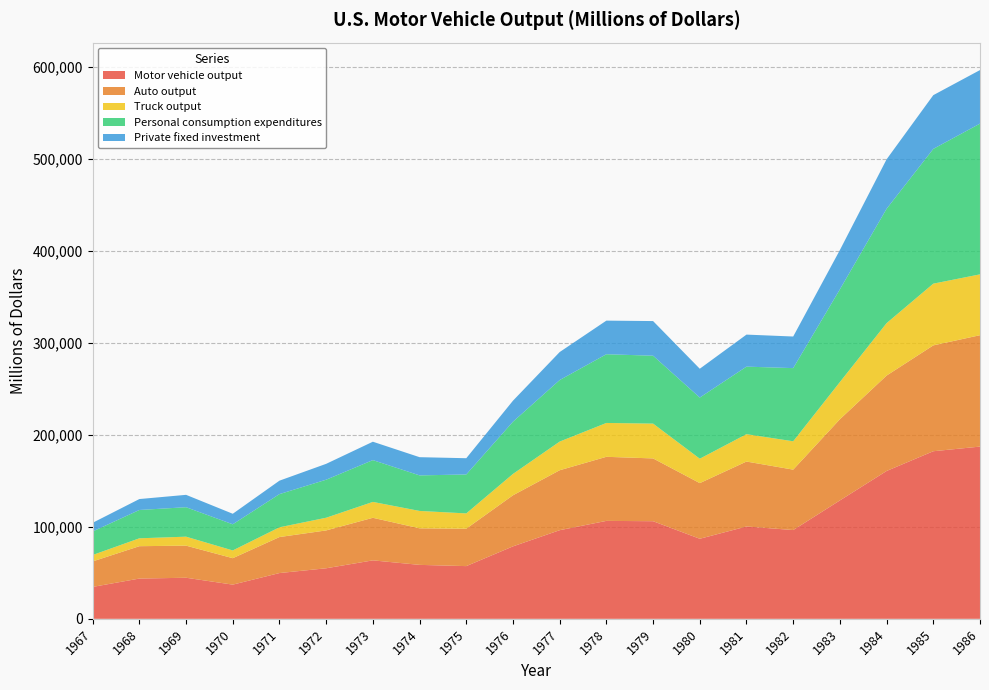

Reading right to left, transcribe all the data shown in this chart.

Motor vehicle output: 187347	182291	160813	128776	96561	100434	87084	106173	106527	96397	78806	57332	58678	63588	54982	49781	37189	44679	43792	34710
Auto output: 121162	115135	103777	88294	65705	70638	60527	68296	69695	65213	55564	40691	39752	46299	41166	39168	28761	34915	35208	27722
Truck output: 66185	67156	57036	40482	30856	29796	26557	37877	36832	31184	23242	16641	18926	17289	13816	10613	8428	9764	8584	6988
Personal consumption expenditures: 163975	146582	124398	100828	79584	73443	66504	73840	74756	66919	56805	42356	38659	45460	41361	36097	28451	32045	30801	25600
Private fixed investment: 58245	58455	53791	42774	34371	34845	31355	37696	36551	30458	22850	17679	19806	20004	17258	14623	11444	13459	11887	9427